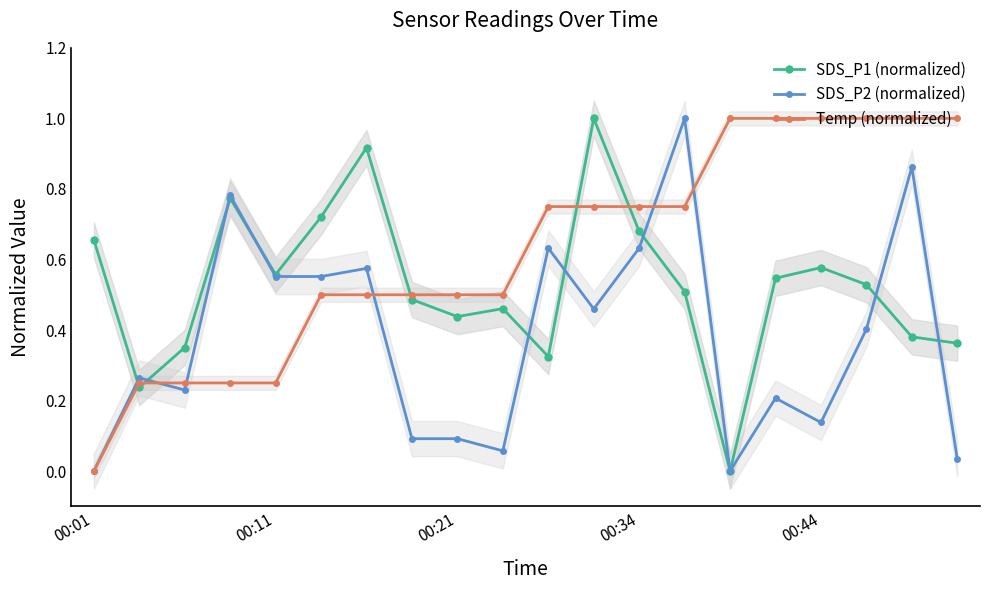

The Temp (normalized) series shows 0.0 at 00:01. True or false?

True